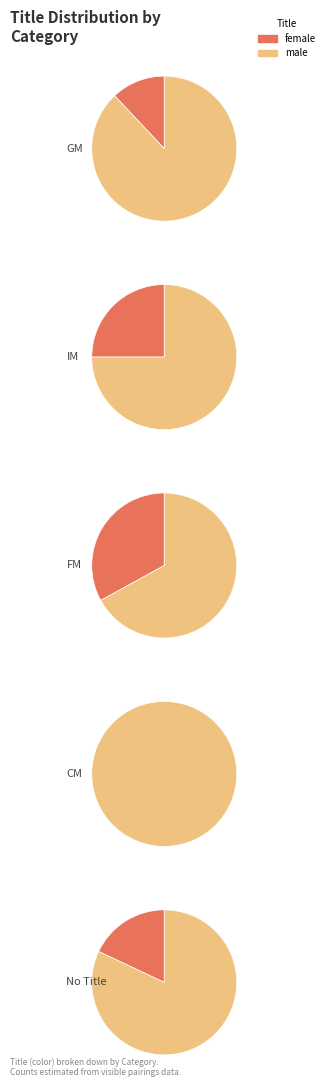

True or false: 0 accounts for 1% of the total.

False